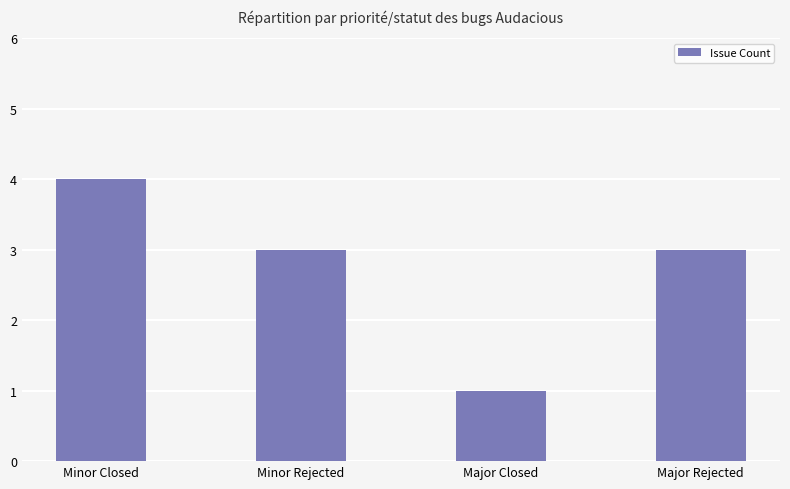

How many bars are there in total?

4